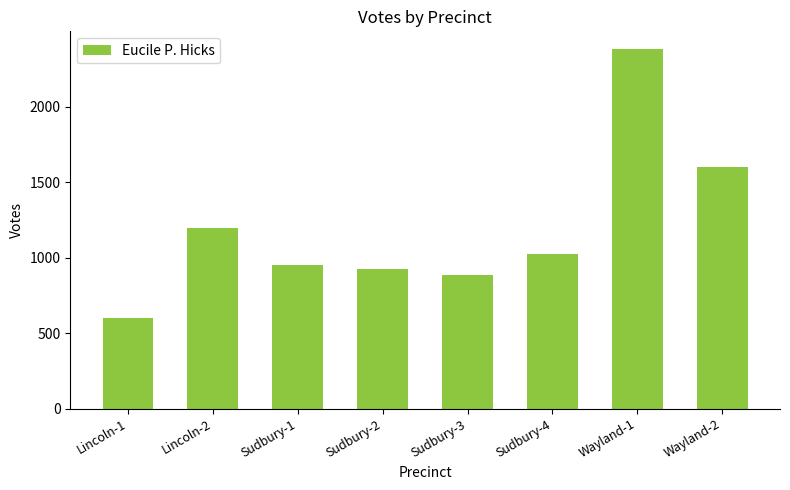

What is the label of the 3rd bar from the right?

Sudbury-4